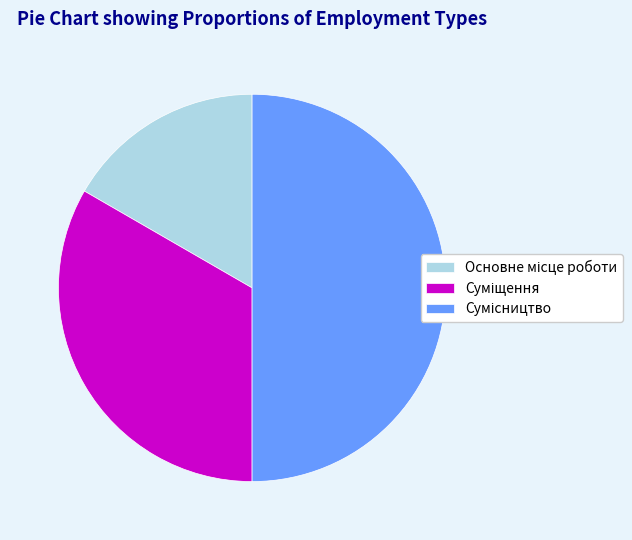

Do Суміщення and Основне місце роботи together represent more than half of the pie?

No